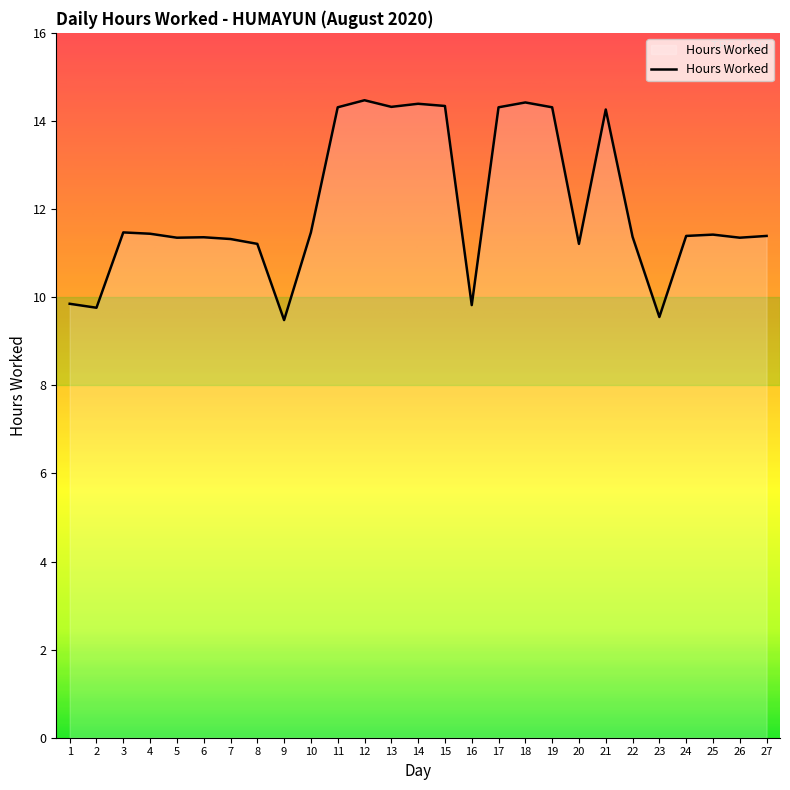

What is the smallest value displayed?

9.5